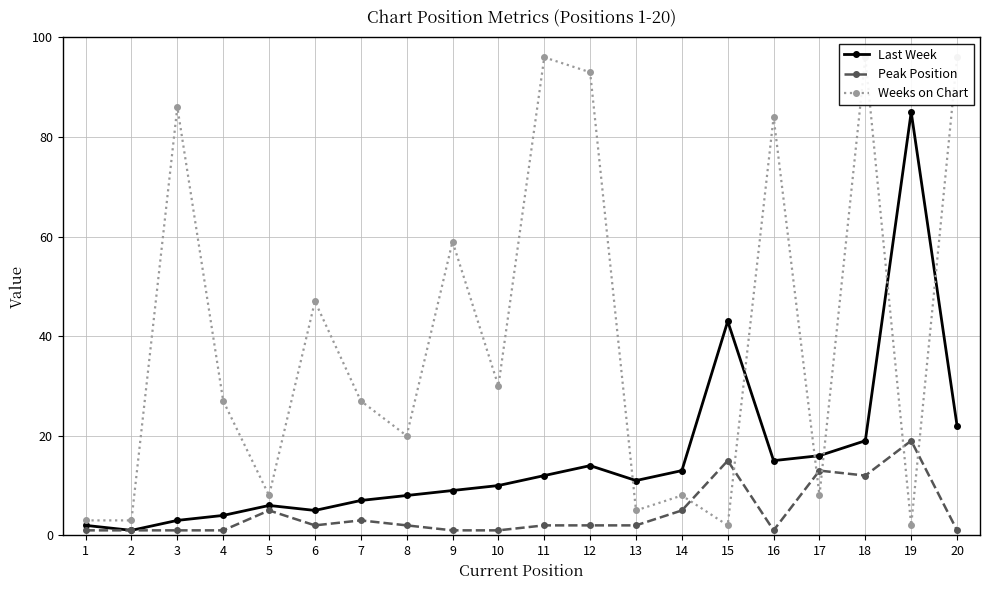

Is this an area chart (filled region under the line)?

No